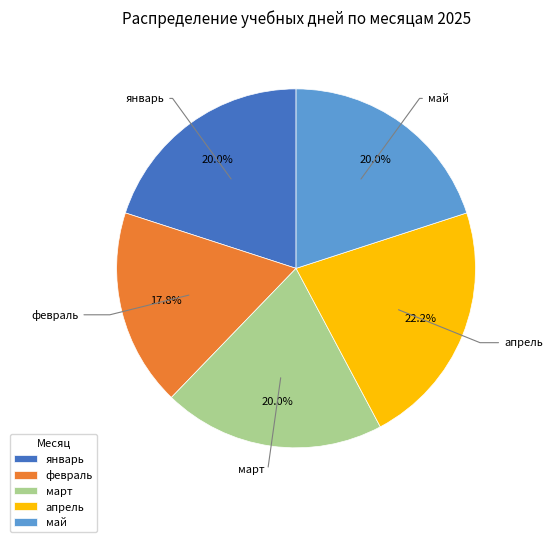

Between январь and февраль, which is larger?

январь